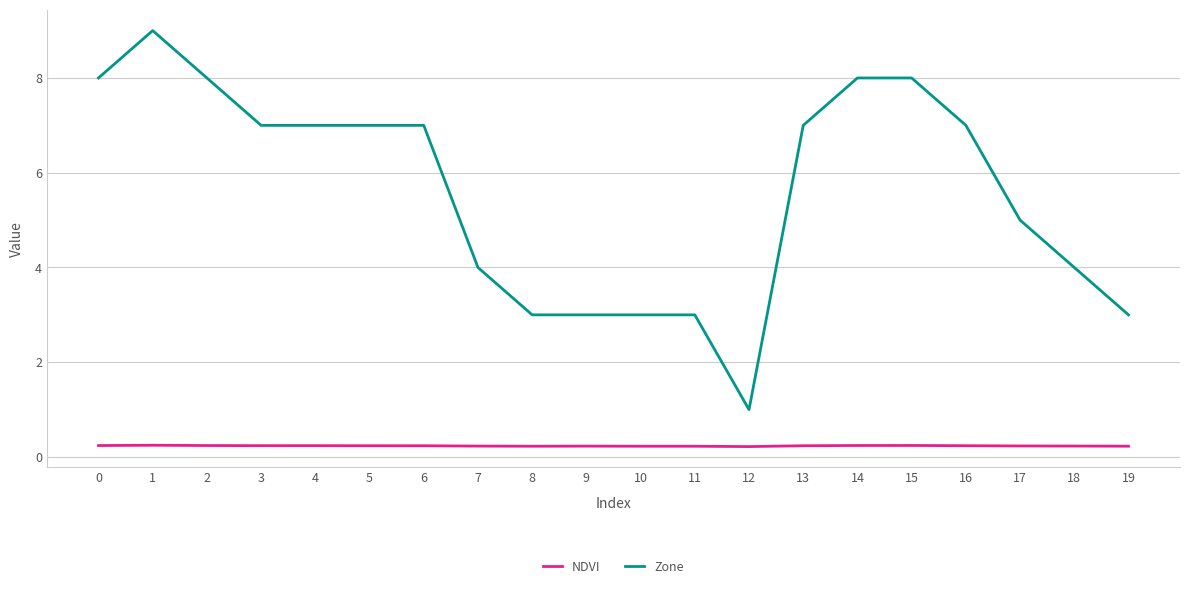

What is the greatest value displayed?

9.0